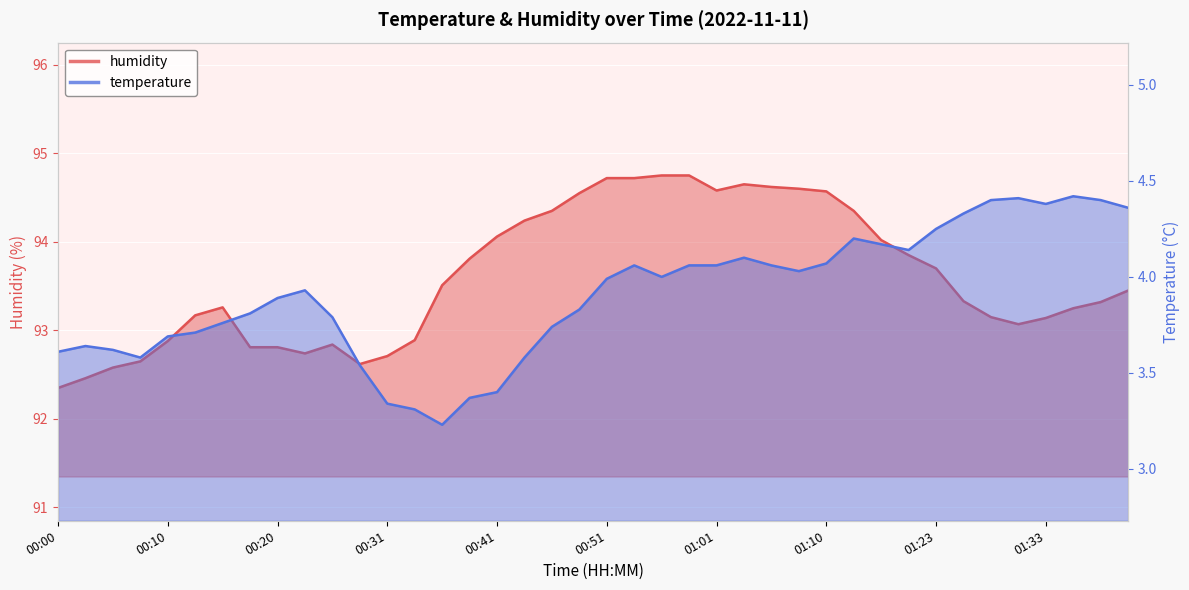

How many interior local peaks does the humidity series have?

3